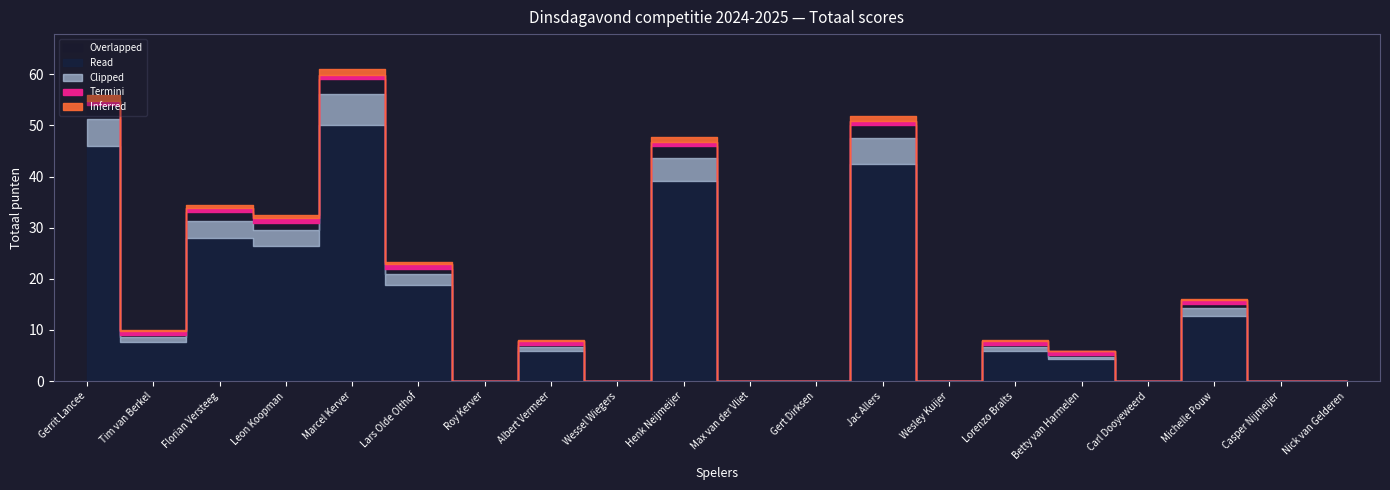

How many lines are shown in the chart?

1